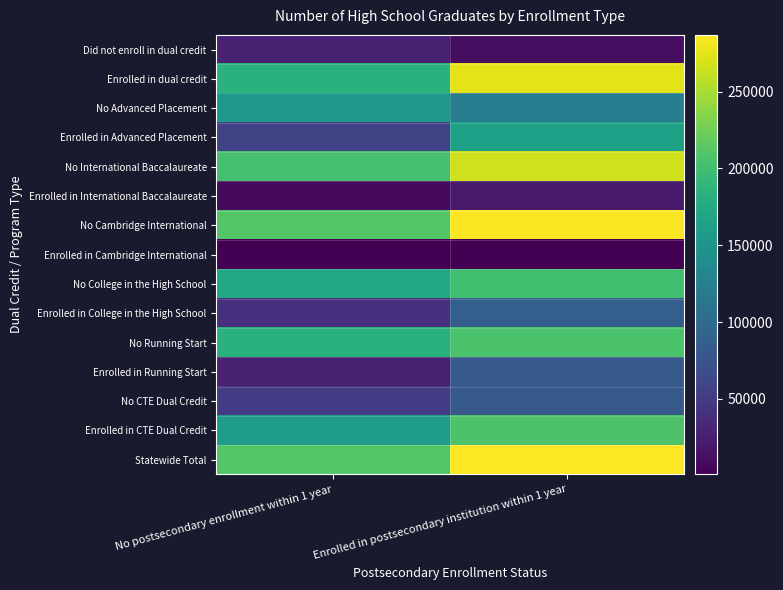

List the series in order of their peak value, lowest first.

Enrolled in Cambridge International, Enrolled in International Baccalaureate, Did not enroll in dual credit, No CTE Dual Credit, Enrolled in Running Start, Enrolled in College in the High School, No Advanced Placement, Enrolled in Advanced Placement, No College in the High School, No Running Start, Enrolled in CTE Dual Credit, No International Baccalaureate, Enrolled in dual credit, No Cambridge International, Statewide Total